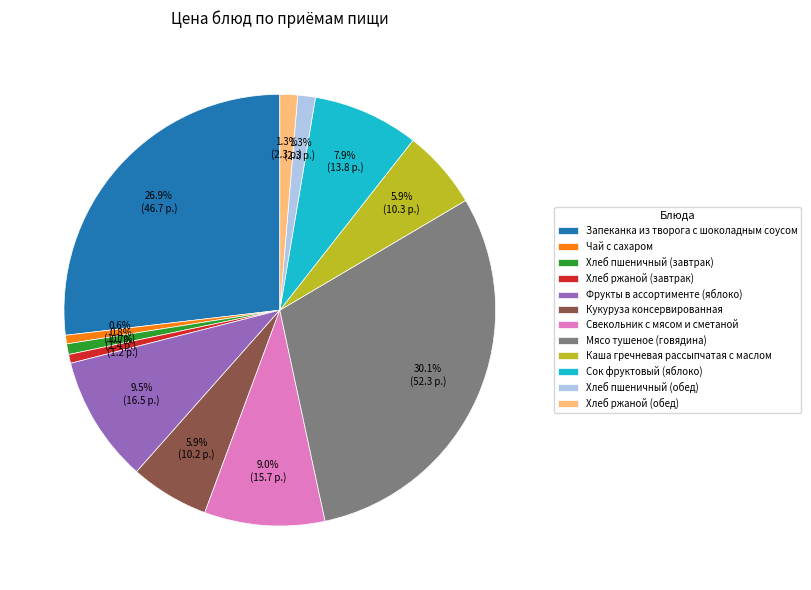

Do Кукуруза консервированная and Свекольник с мясом и сметаной together represent more than half of the pie?

No